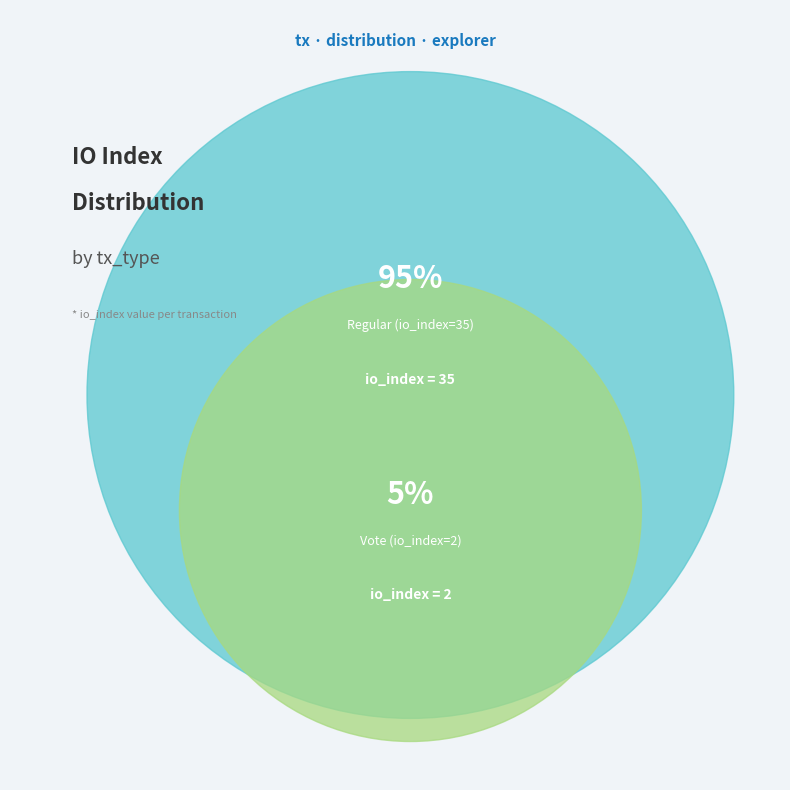

What is the largest slice in the pie chart?

Regular (io_index=35)